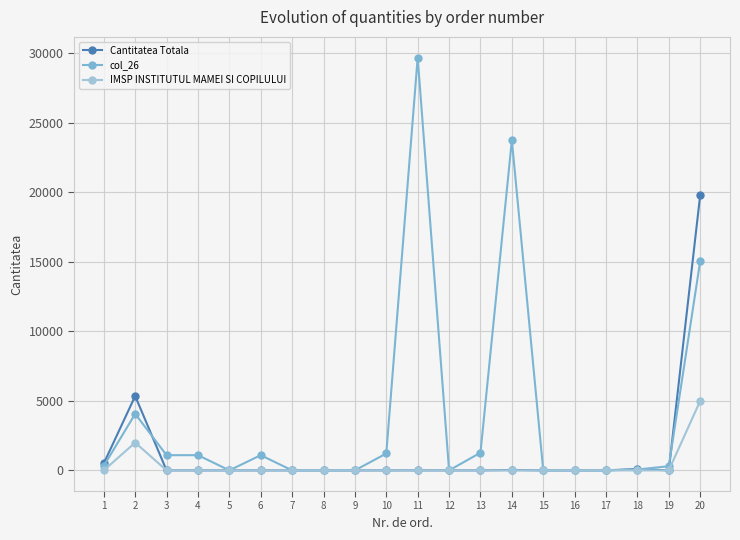

How many lines are shown in the chart?

3